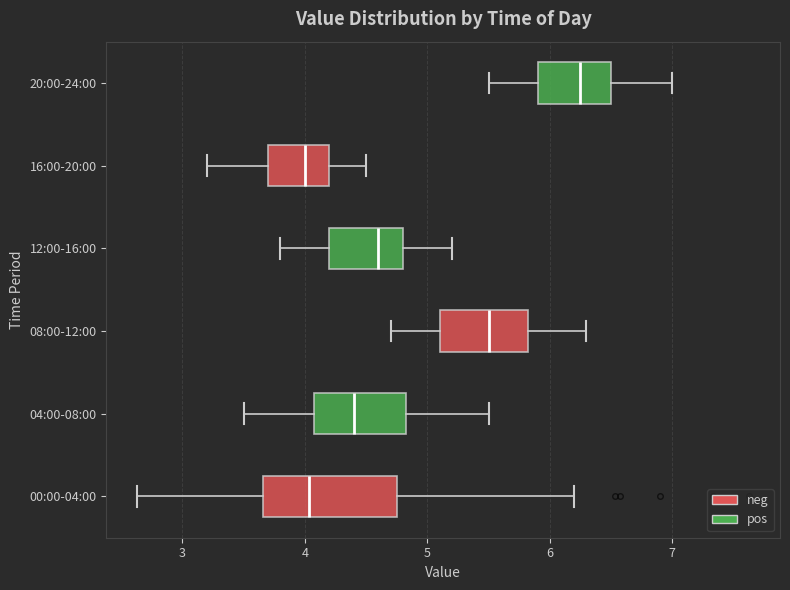

Reading bottom to top, read every box against the x-axis: the position of its median line, the range the box covers, and the ends of its whiskers. The values are not printed on the chart, so give them approximately, as read against the axis.

00:00-04:00: median 4.0, box 3.7 to 4.8, whiskers 2.6 to 6.2
04:00-08:00: median 4.4, box 4.1 to 4.8, whiskers 3.5 to 5.5
08:00-12:00: median 5.5, box 5.1 to 5.8, whiskers 4.7 to 6.3
12:00-16:00: median 4.6, box 4.2 to 4.8, whiskers 3.8 to 5.2
16:00-20:00: median 4.0, box 3.7 to 4.2, whiskers 3.2 to 4.5
20:00-24:00: median 6.3, box 5.9 to 6.5, whiskers 5.5 to 7.0